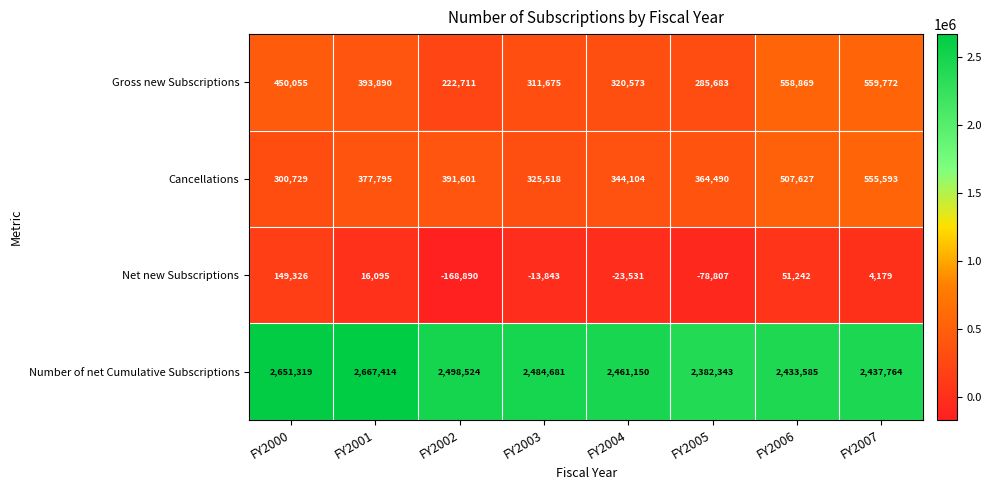

How many negative values does the Net new Subscriptions series have?

4